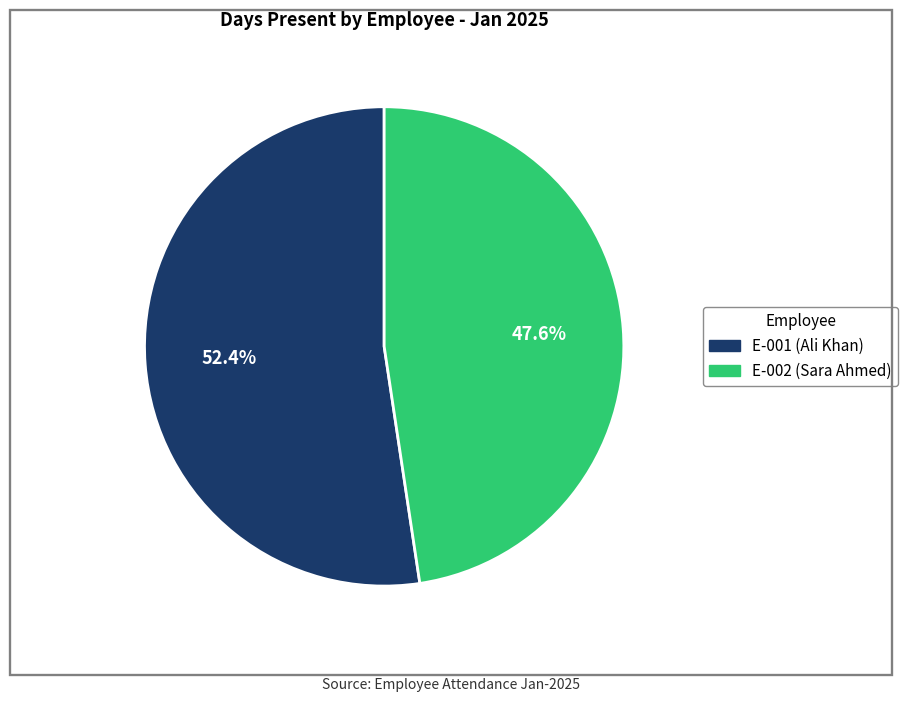

How many segments does this pie chart have?

2